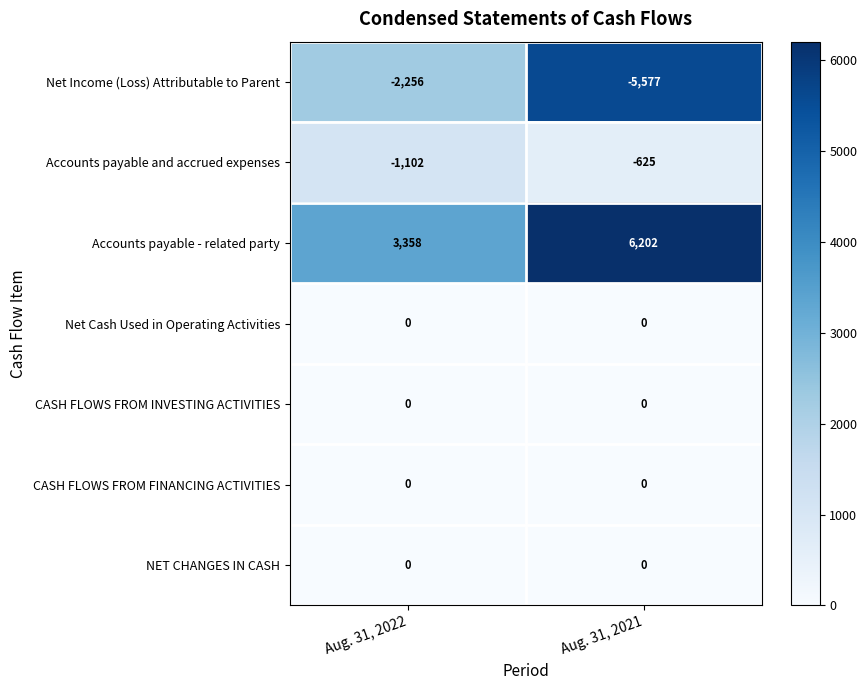

What is the sum of all Accounts payable and accrued expenses values?

-1727